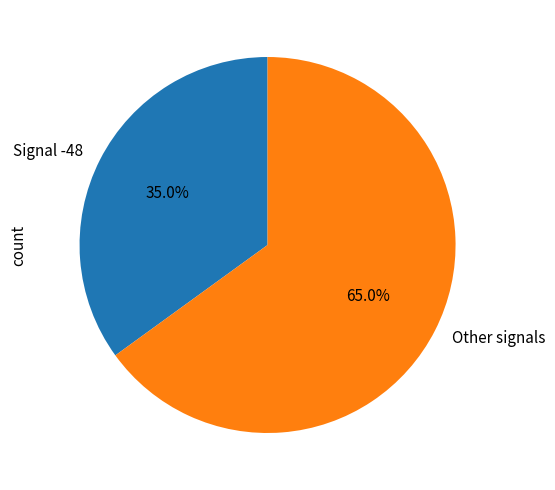

What is the ratio of the value at Other signals to the value at Signal -48?

1.9